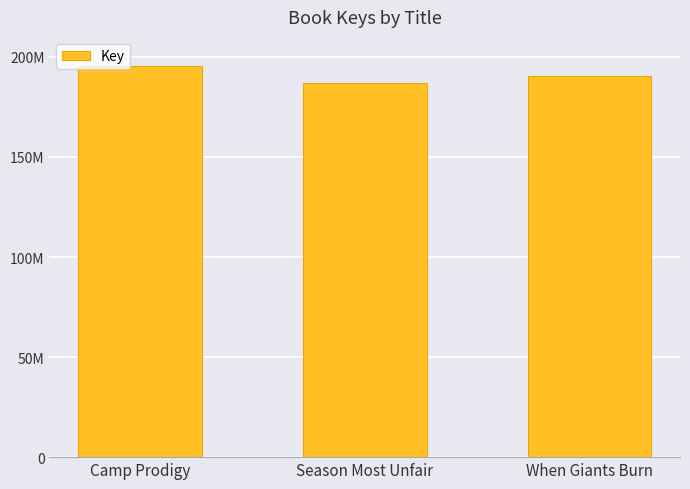

Does the chart contain any negative values?

No